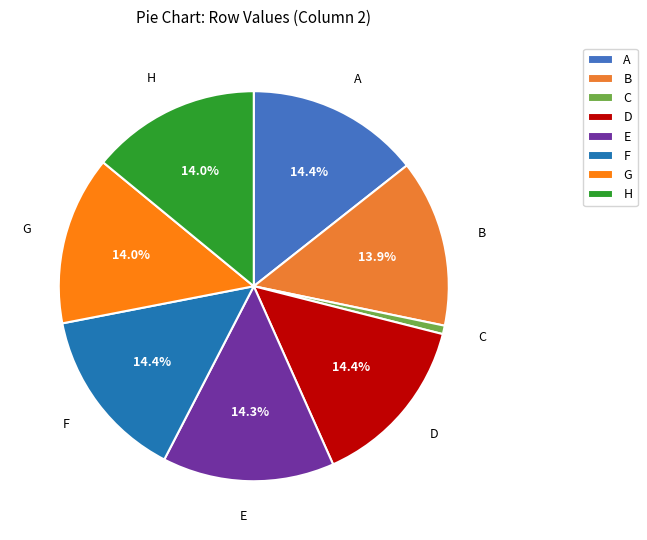

What is the total percentage of E and G?

28.3%